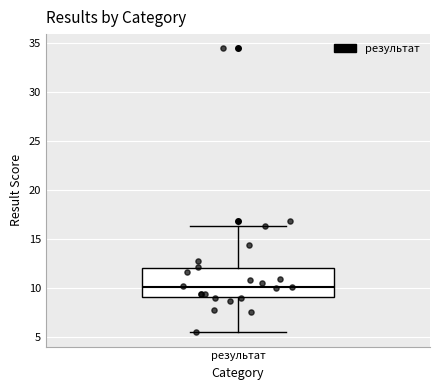

Transcribe this box plot: give where the median line is, the range the box spans, and where the two whiskers end, as read against the y-axis. The values are not printed on the chart, so give them approximately, as read against the axis.

median 10.0, box 9.0 to 12.0, whiskers 5.5 to 16.5